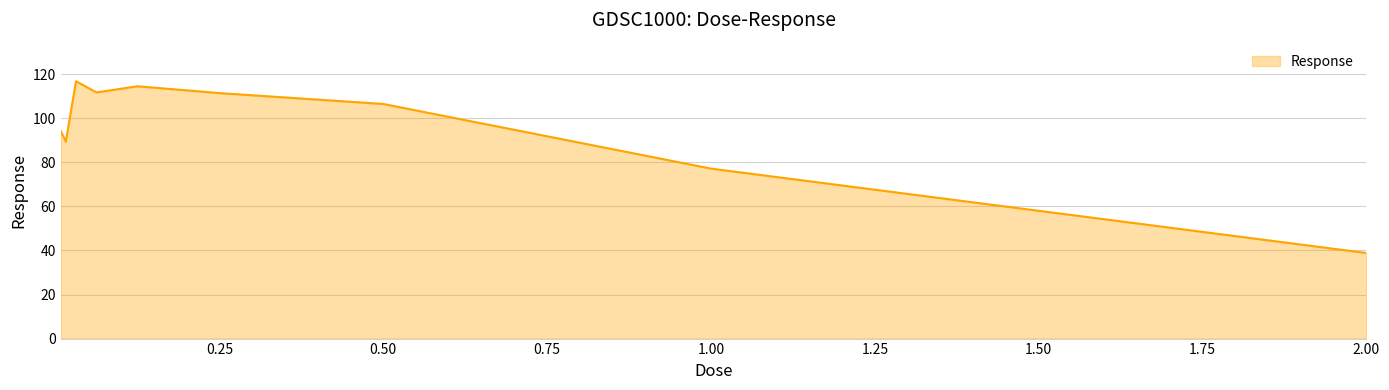

How many lines are shown in the chart?

1